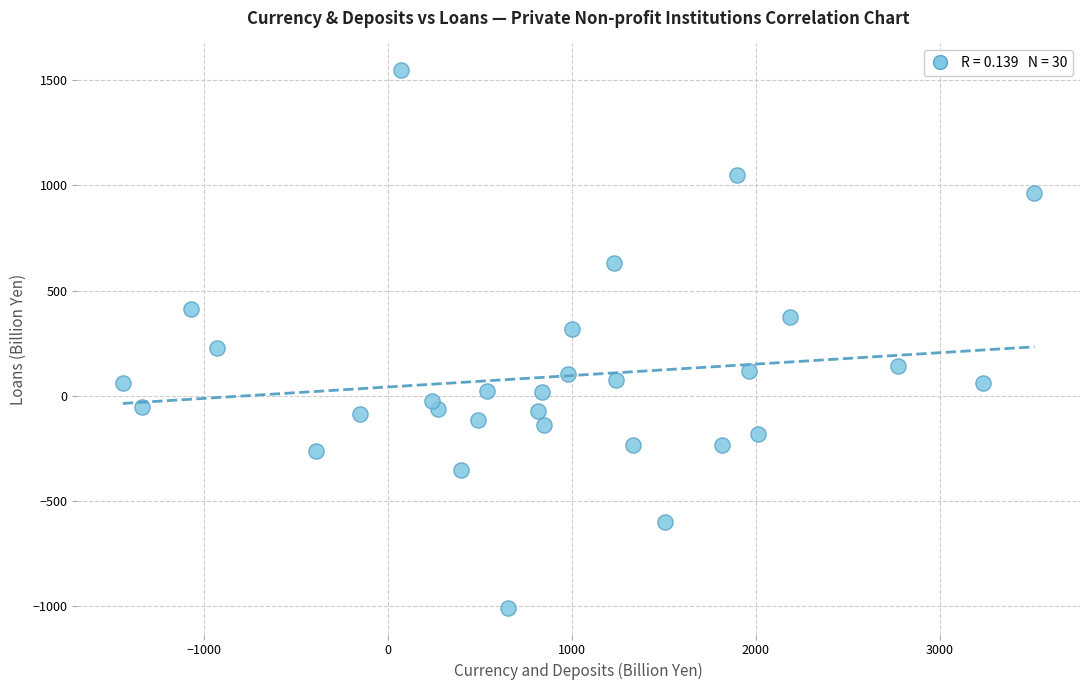

What is the range of X values (max minus min)?

4957.8